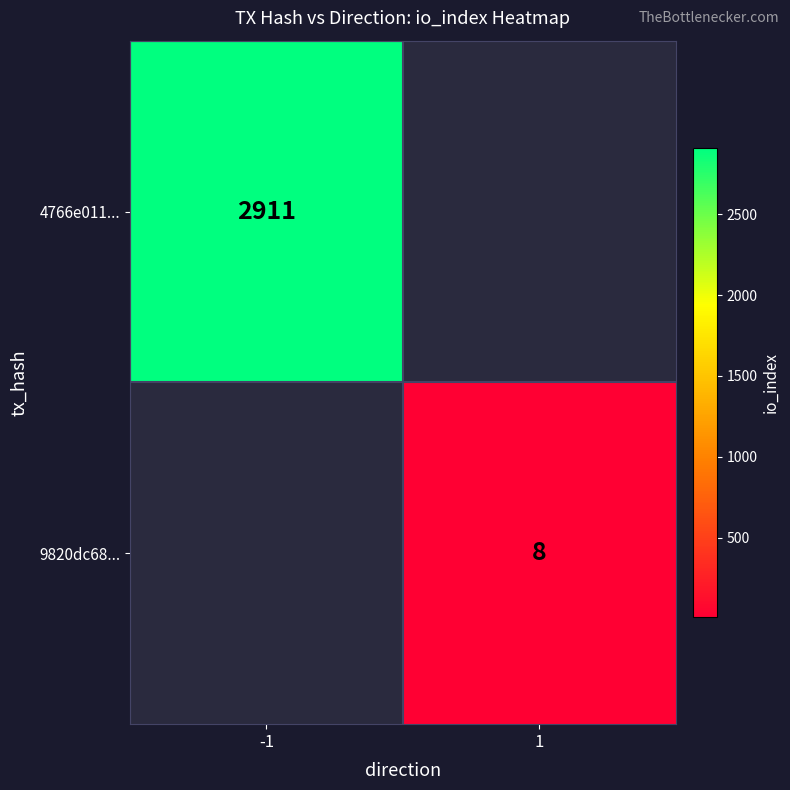

The 4766e011... series shows 2911 at -1. True or false?

True